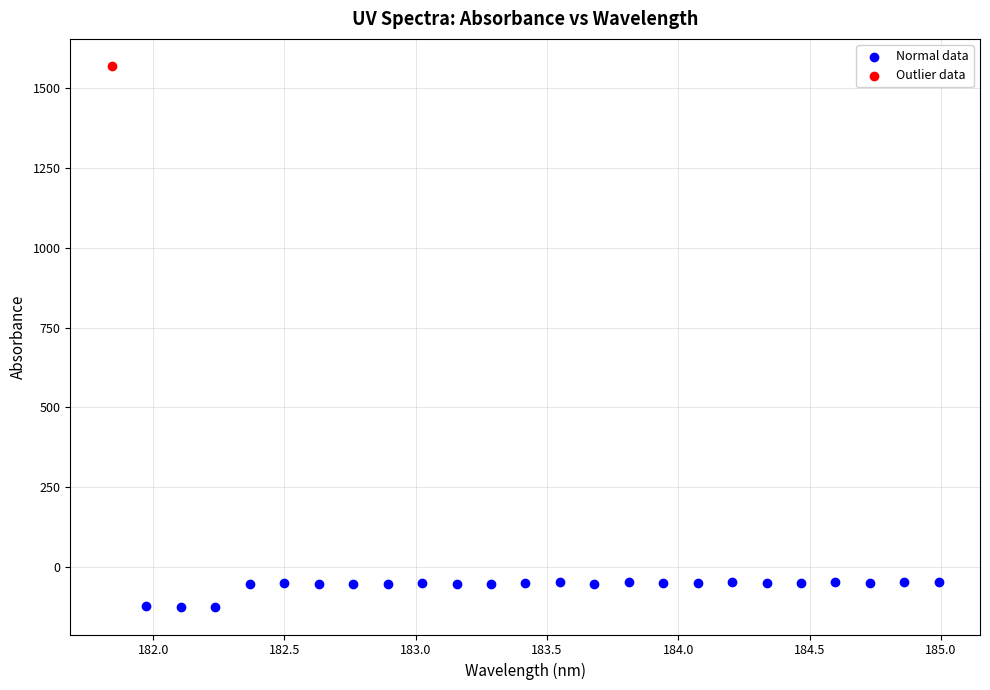

What are all the series names shown in the legend?

Normal data, Outlier data